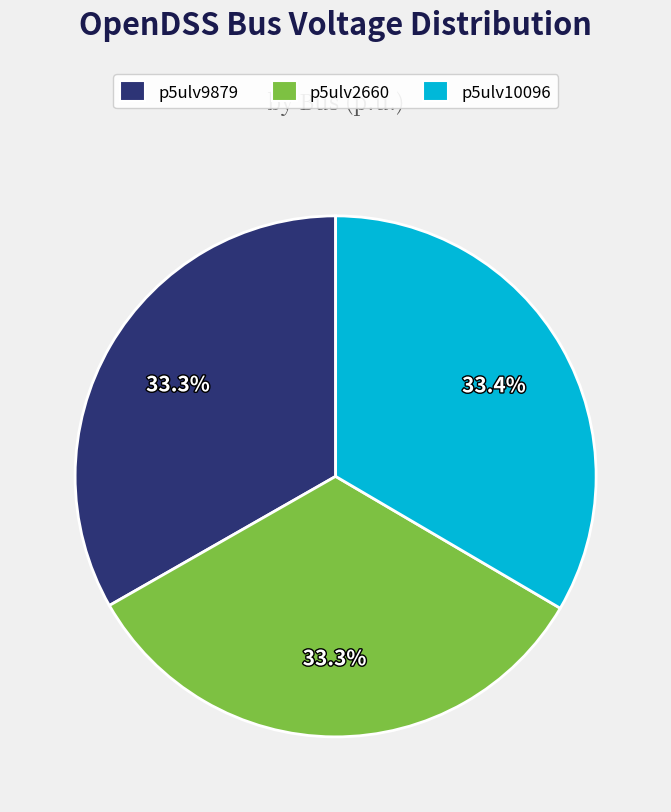

Count the number of slices in the pie.

3